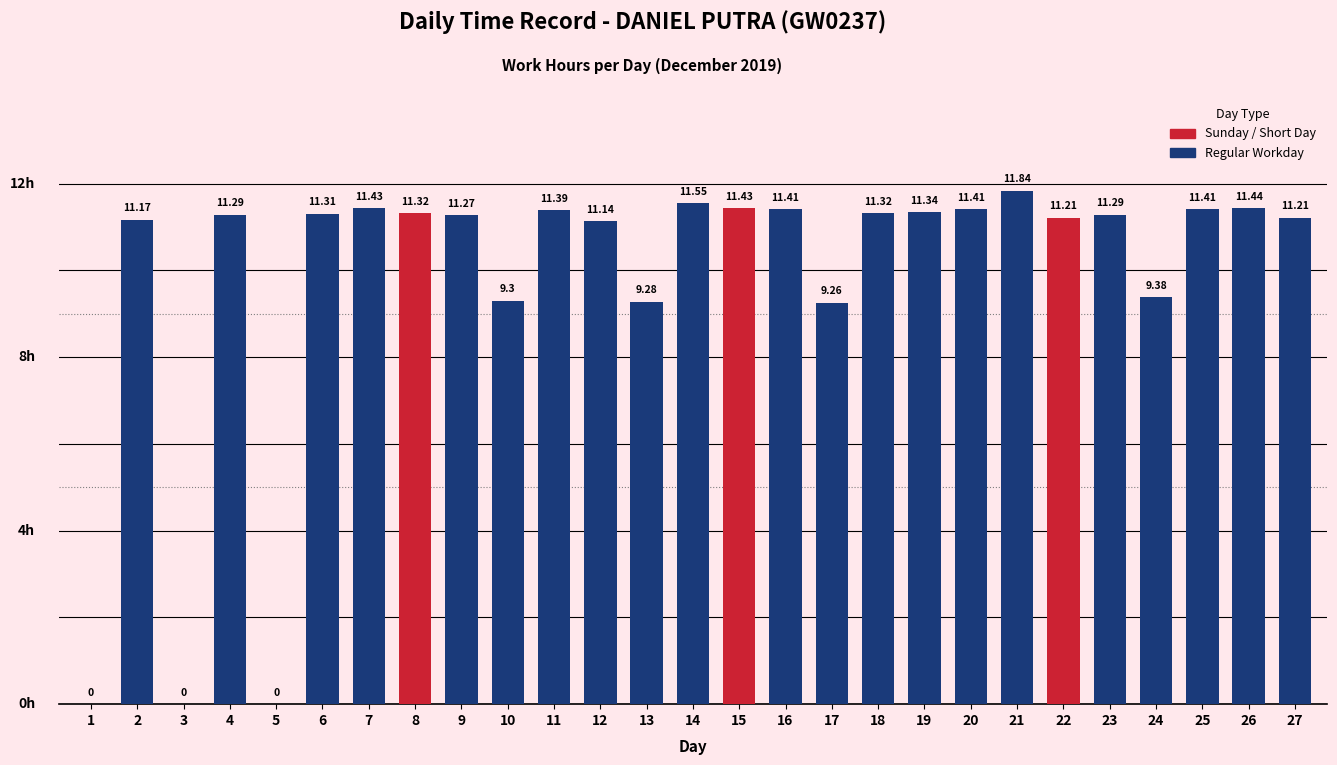

Where does the data first go above 11?

2